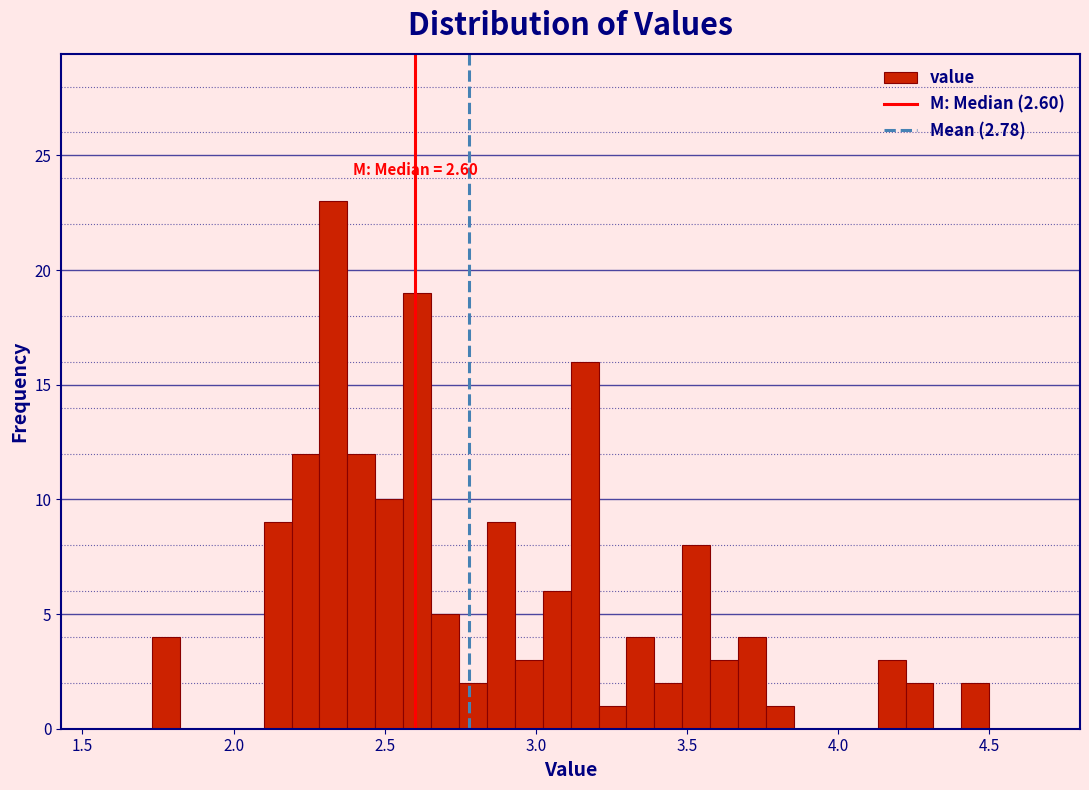

Around what value on the x-axis is the tallest bar? Give the approximate position of its centre, as read against the axis.

2.35